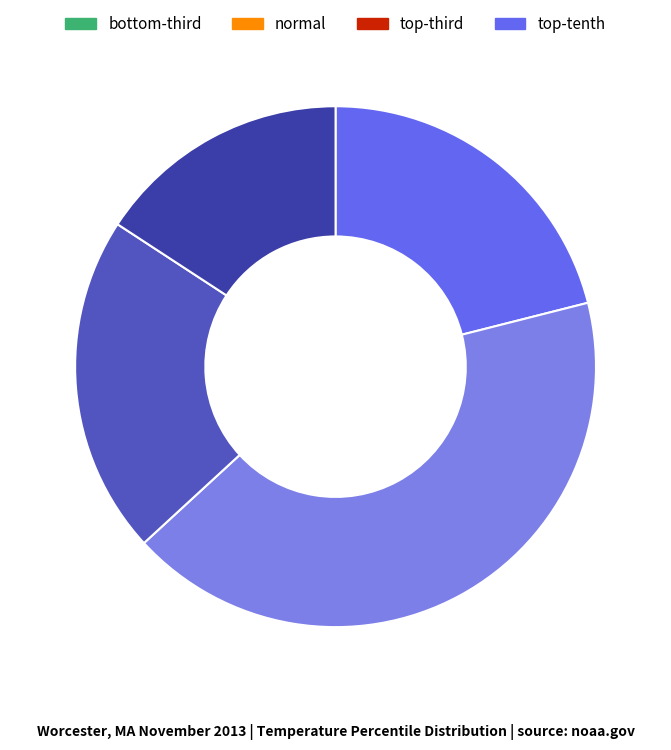

How many segments does this pie chart have?

4